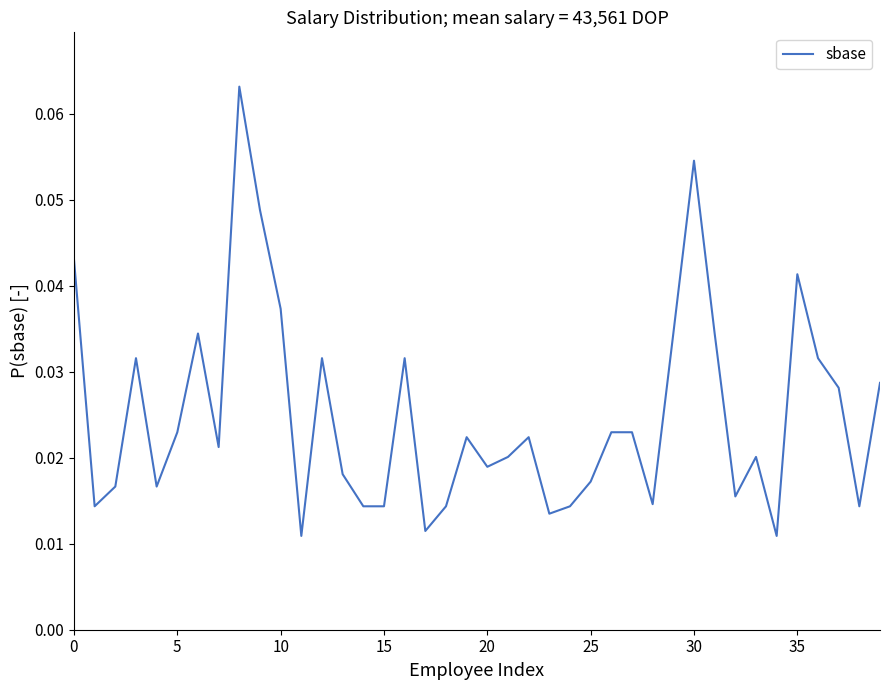

How many categories are shown in the chart?

40